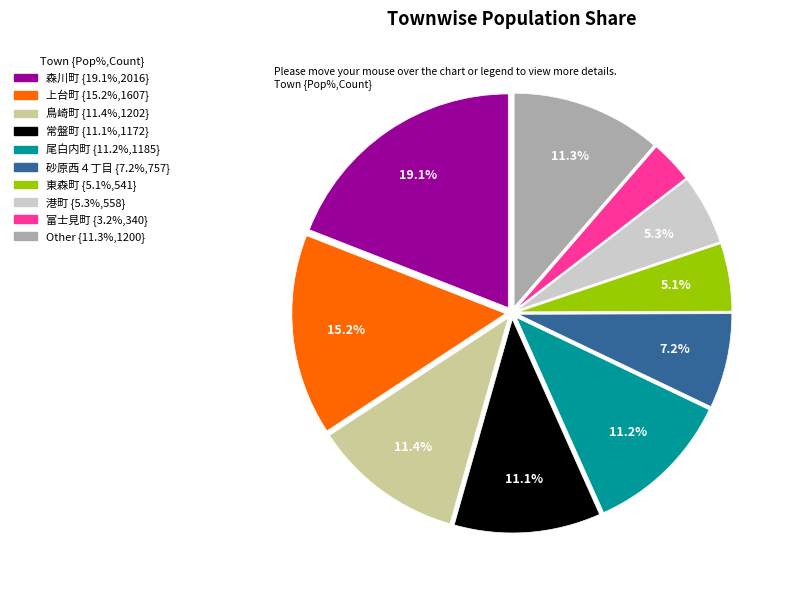

Approximately how many times larger is the value at 常盤町 compared to 鳥崎町?

1.0